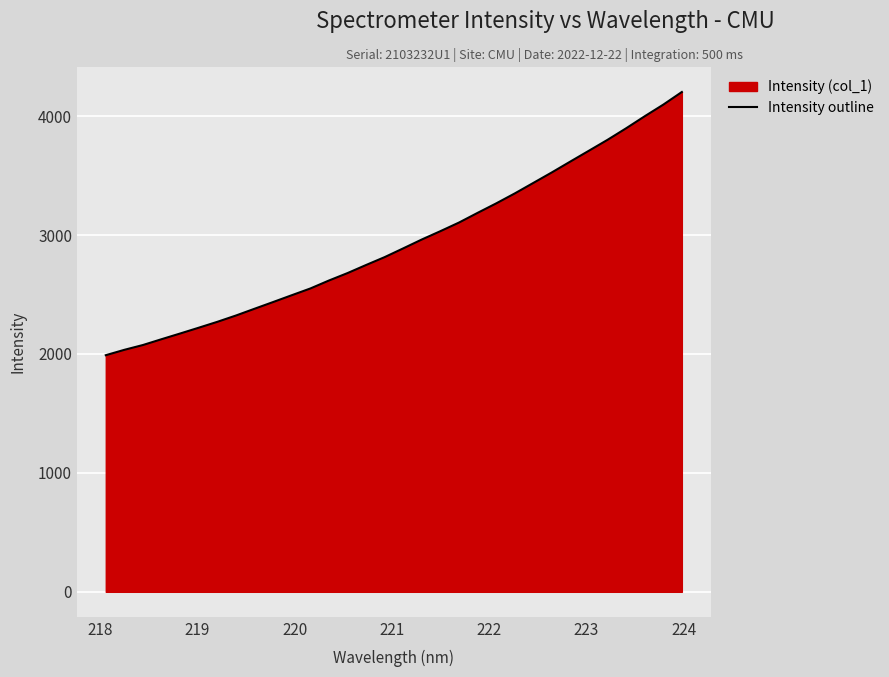

What is the difference between the maximum and minimum values?

2213.3